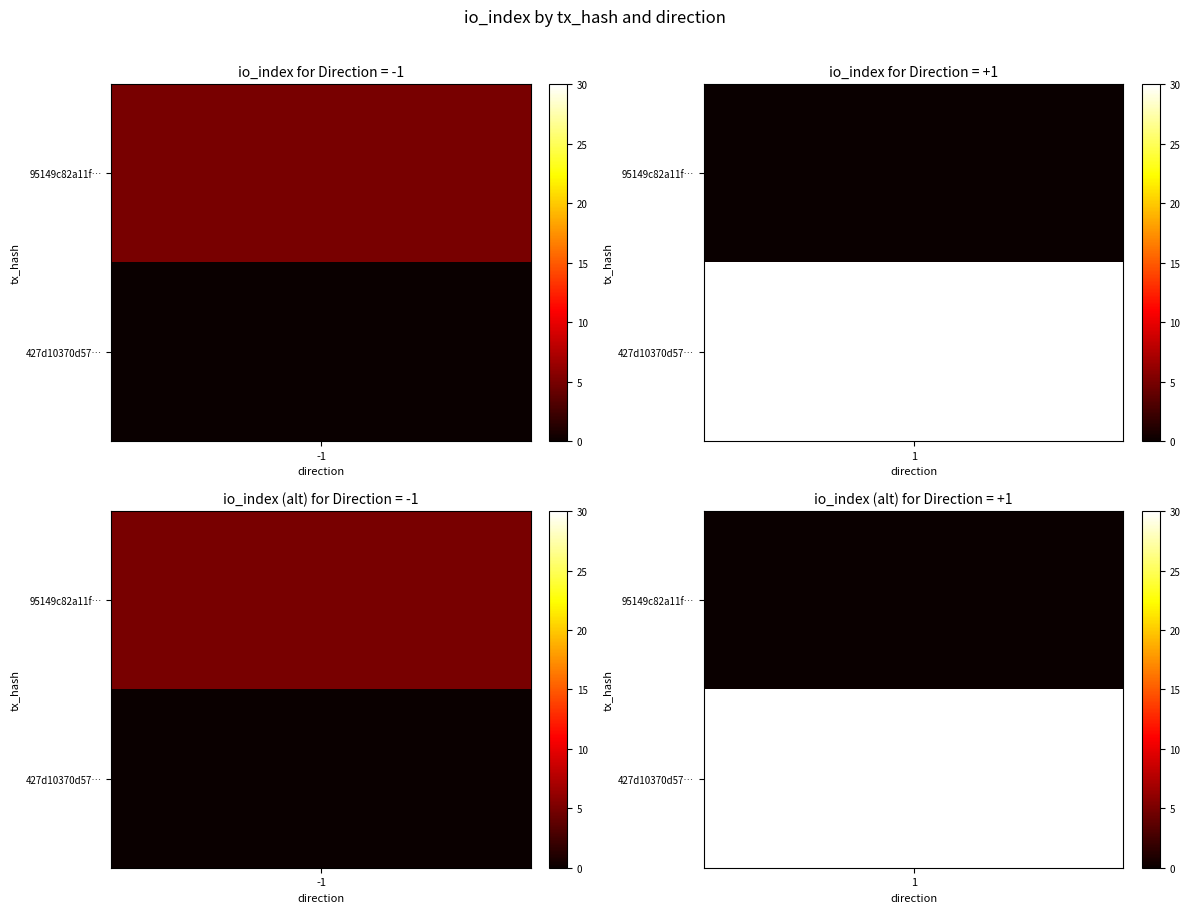

Count the number of categories in the chart.

2